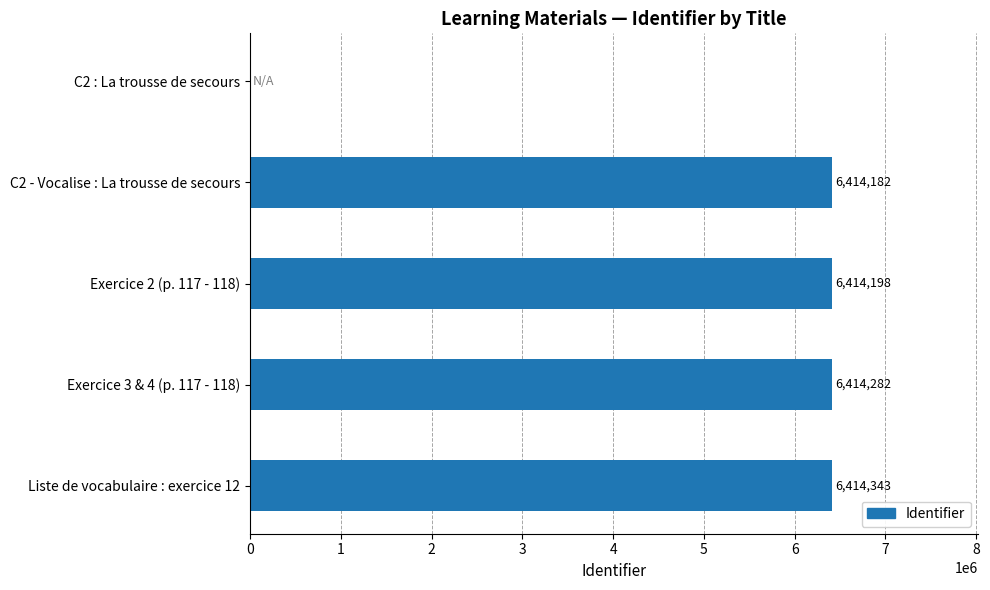

Is it true that the value at C2 - Vocalise : La trousse de secours is 2388701?

False